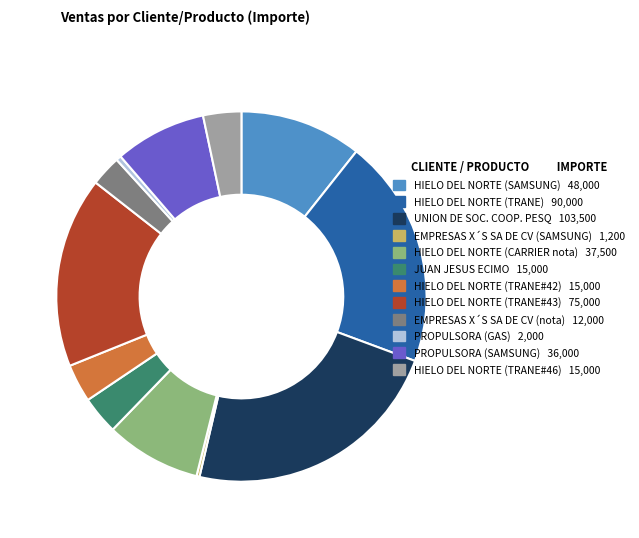

Is the sum of EMPRESAS X´S SA DE CV (nota) 12,000 and HIELO DEL NORTE (SAMSUNG) 48,000 greater than half?

No